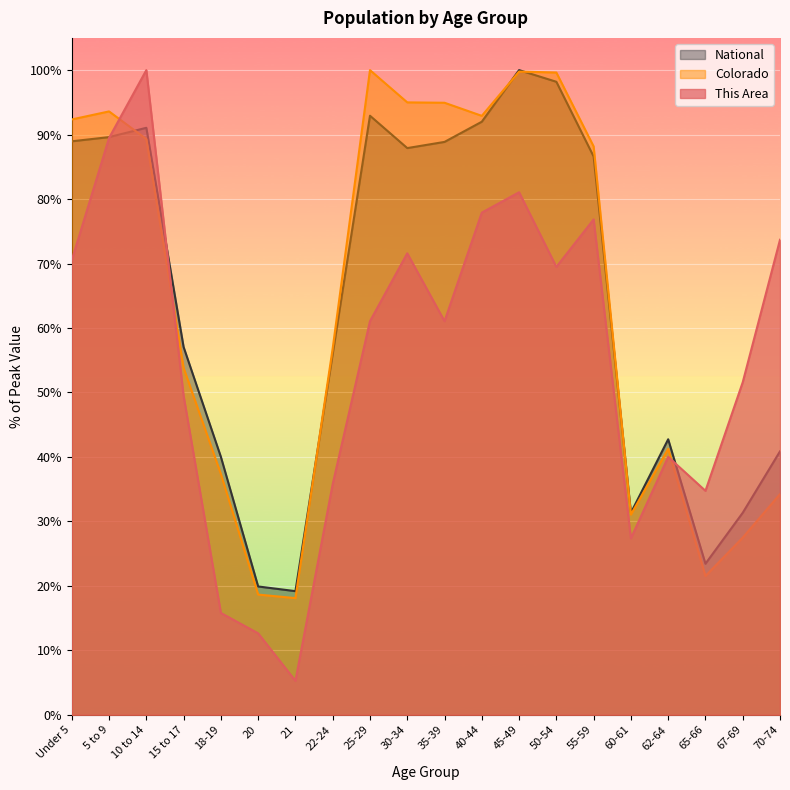

At which category does the chart reach its peak across all series?

10 to 14